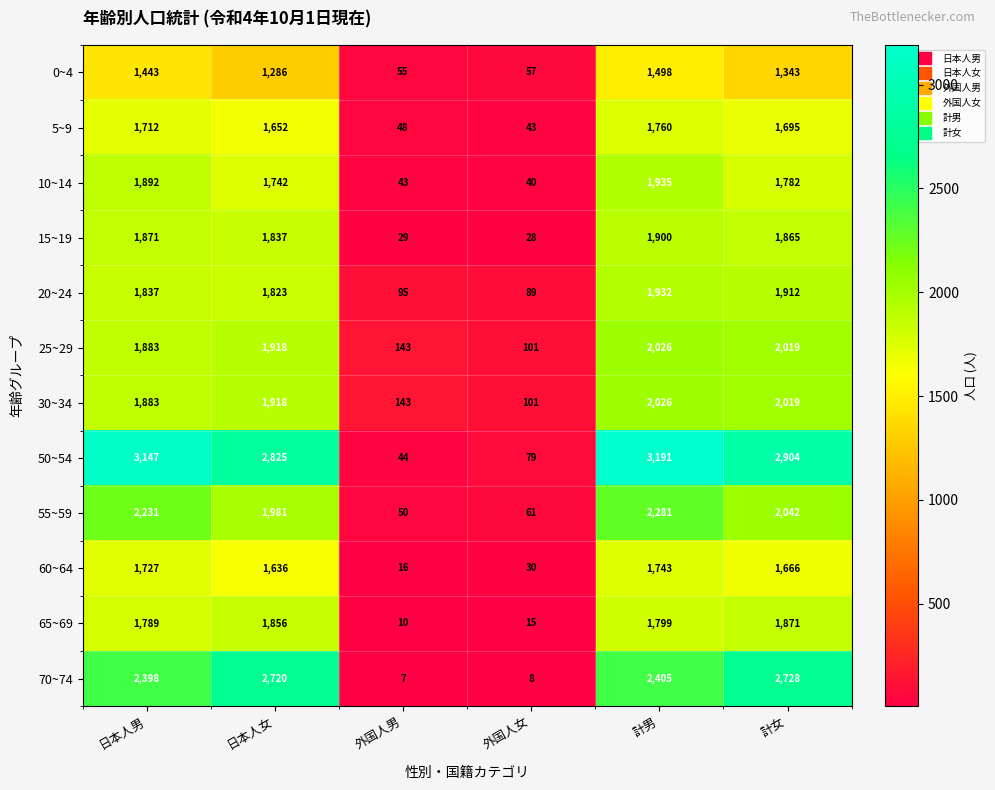

How many data points does each series have?

6